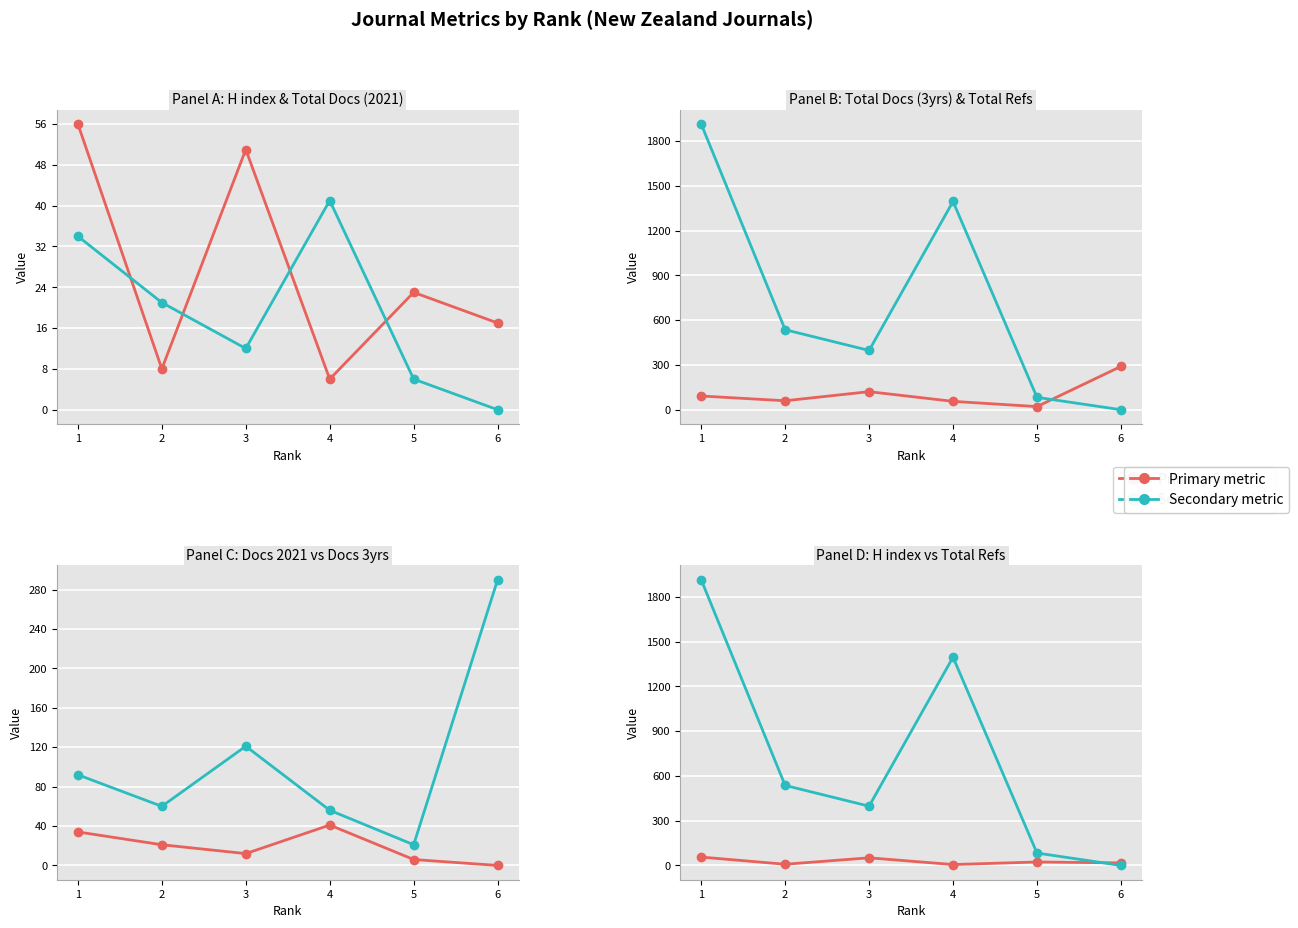

What is the difference between the maximum and minimum values in the Total Docs. (2021) series?

41